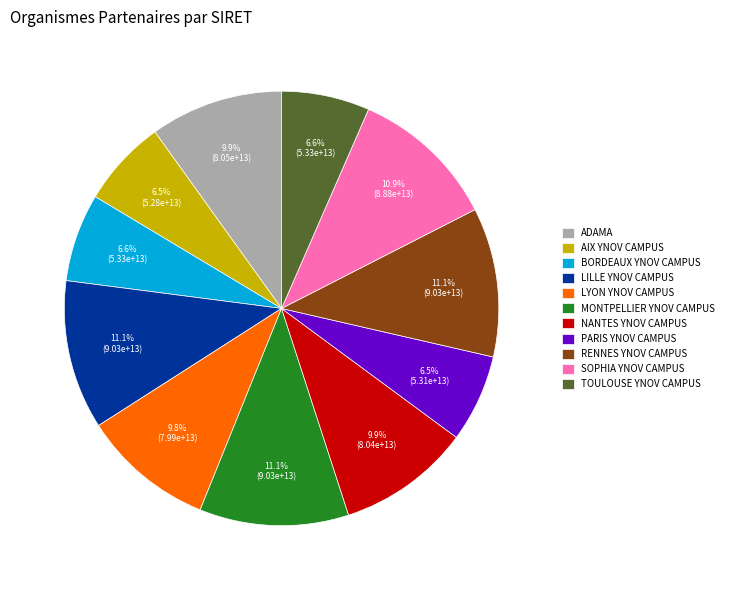

Combined, what portion of the pie is AIX YNOV CAMPUS and ADAMA?

16.4%